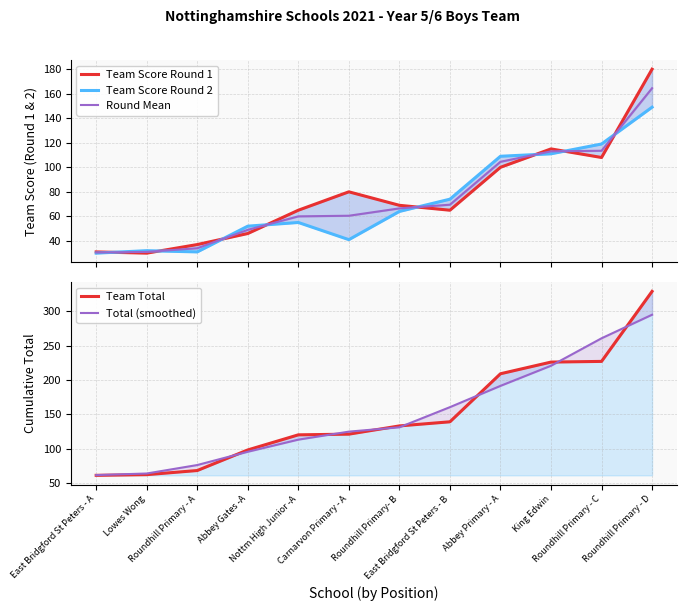

Reading left to right, what are all the values shown in this chart?

Team Score Round 1: East Bridgford St Peters - A=31.0	Lowes Wong=30.0	Roundhill Primary - A=37.0	Abbey Gates -A=46.0	Nottm High Junior -A=65.0	Carnarvon Primary - A=80.0	Roundhill Primary- B=69.0	East Bridgford St Peters - B=65.0	Abbey Primary - A=100.0	King Edwin=115.0	Roundhill Primary - C=108.0	Roundhill Primary - D=180.0
Team Score Round 2: East Bridgford St Peters - A=30.0	Lowes Wong=32.0	Roundhill Primary - A=31.0	Abbey Gates -A=52.0	Nottm High Junior -A=55.0	Carnarvon Primary - A=41.0	Roundhill Primary- B=64.0	East Bridgford St Peters - B=74.0	Abbey Primary - A=109.0	King Edwin=111.0	Roundhill Primary - C=119.0	Roundhill Primary - D=149.0
Round Mean: East Bridgford St Peters - A=30.5	Lowes Wong=31.0	Roundhill Primary - A=34.0	Abbey Gates -A=49.0	Nottm High Junior -A=60.0	Carnarvon Primary - A=60.5	Roundhill Primary- B=66.5	East Bridgford St Peters - B=69.5	Abbey Primary - A=104.5	King Edwin=113.0	Roundhill Primary - C=113.5	Roundhill Primary - D=164.5
Team Total: East Bridgford St Peters - A=61.0	Lowes Wong=62.0	Roundhill Primary - A=68.0	Abbey Gates -A=98.0	Nottm High Junior -A=120.0	Carnarvon Primary - A=121.0	Roundhill Primary- B=133.0	East Bridgford St Peters - B=139.0	Abbey Primary - A=209.0	King Edwin=226.0	Roundhill Primary - C=227.0	Roundhill Primary - D=329.0
Total (smoothed): East Bridgford St Peters - A=61.3	Lowes Wong=63.7	Roundhill Primary - A=76.0	Abbey Gates -A=95.3	Nottm High Junior -A=113.0	Carnarvon Primary - A=124.7	Roundhill Primary- B=131.0	East Bridgford St Peters - B=160.3	Abbey Primary - A=191.3	King Edwin=220.7	Roundhill Primary - C=260.7	Roundhill Primary - D=295.0